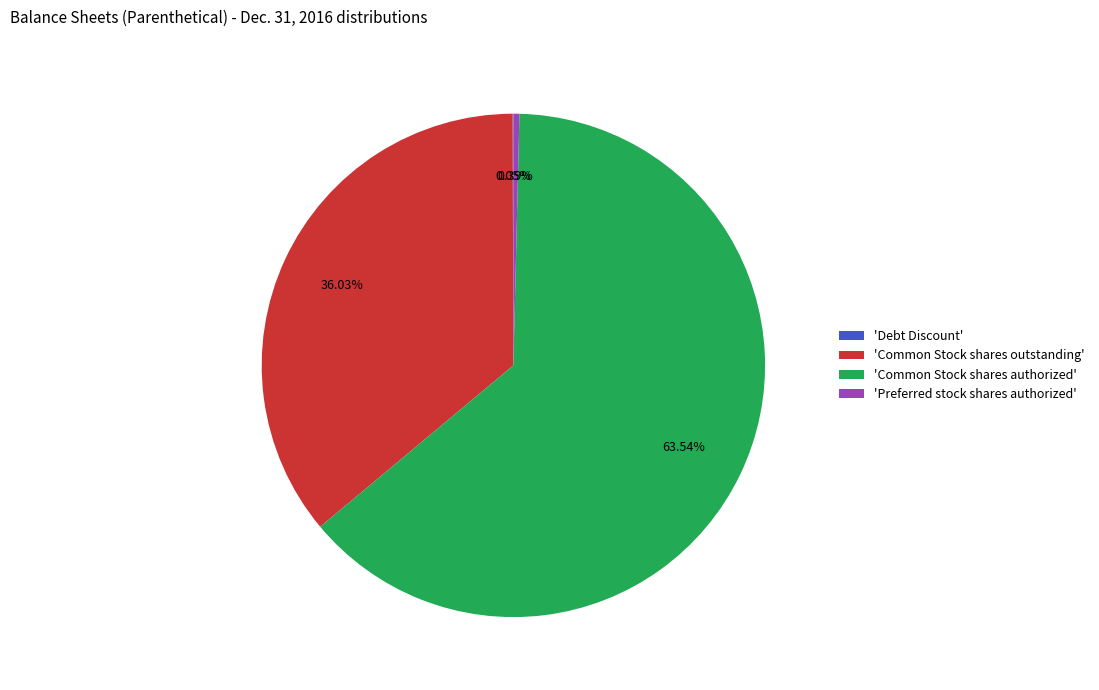

Which slice represents more than half of the pie?

'Common Stock shares authorized'